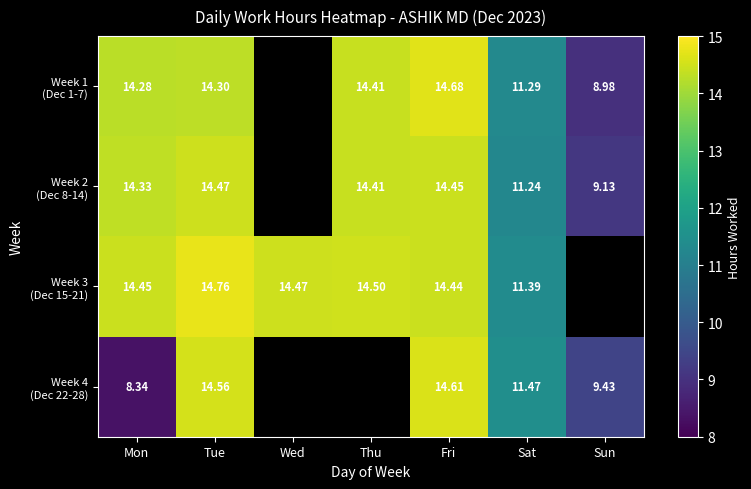

At which category is the sum across all series the highest?

Fri